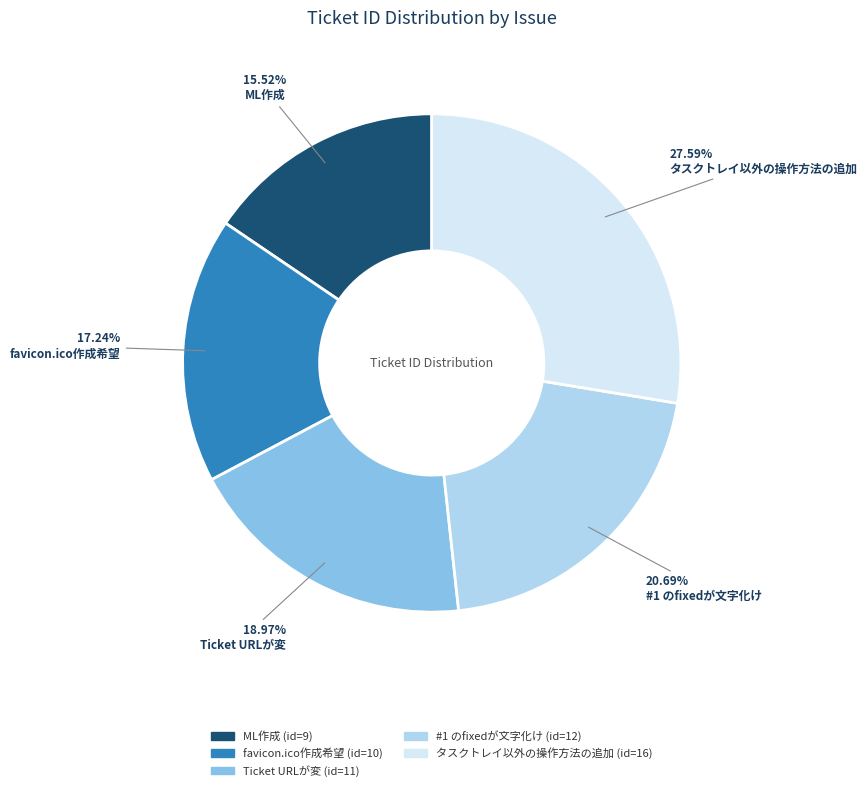

How many slices are in this pie chart?

5